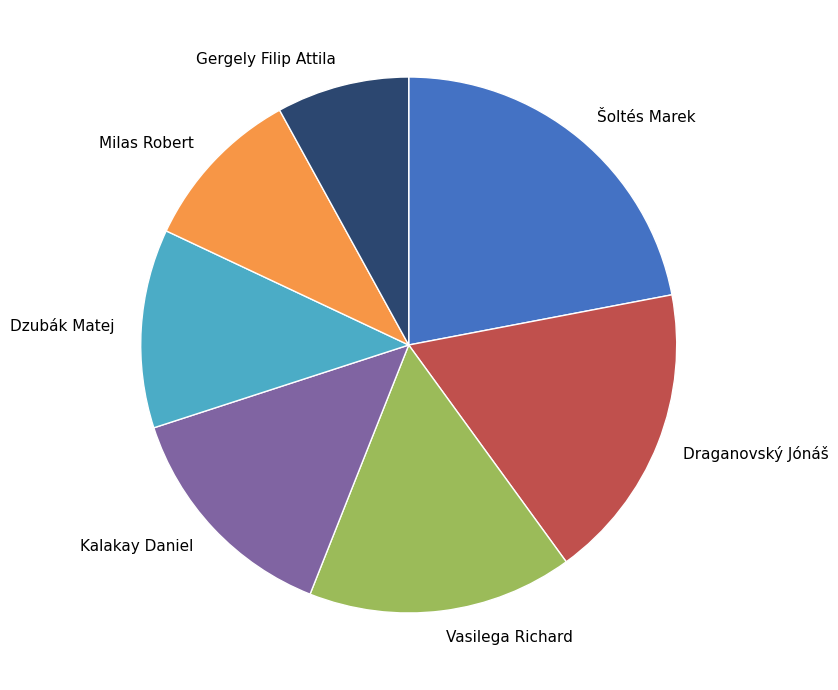

Which slice is the largest?

Šoltés Marek